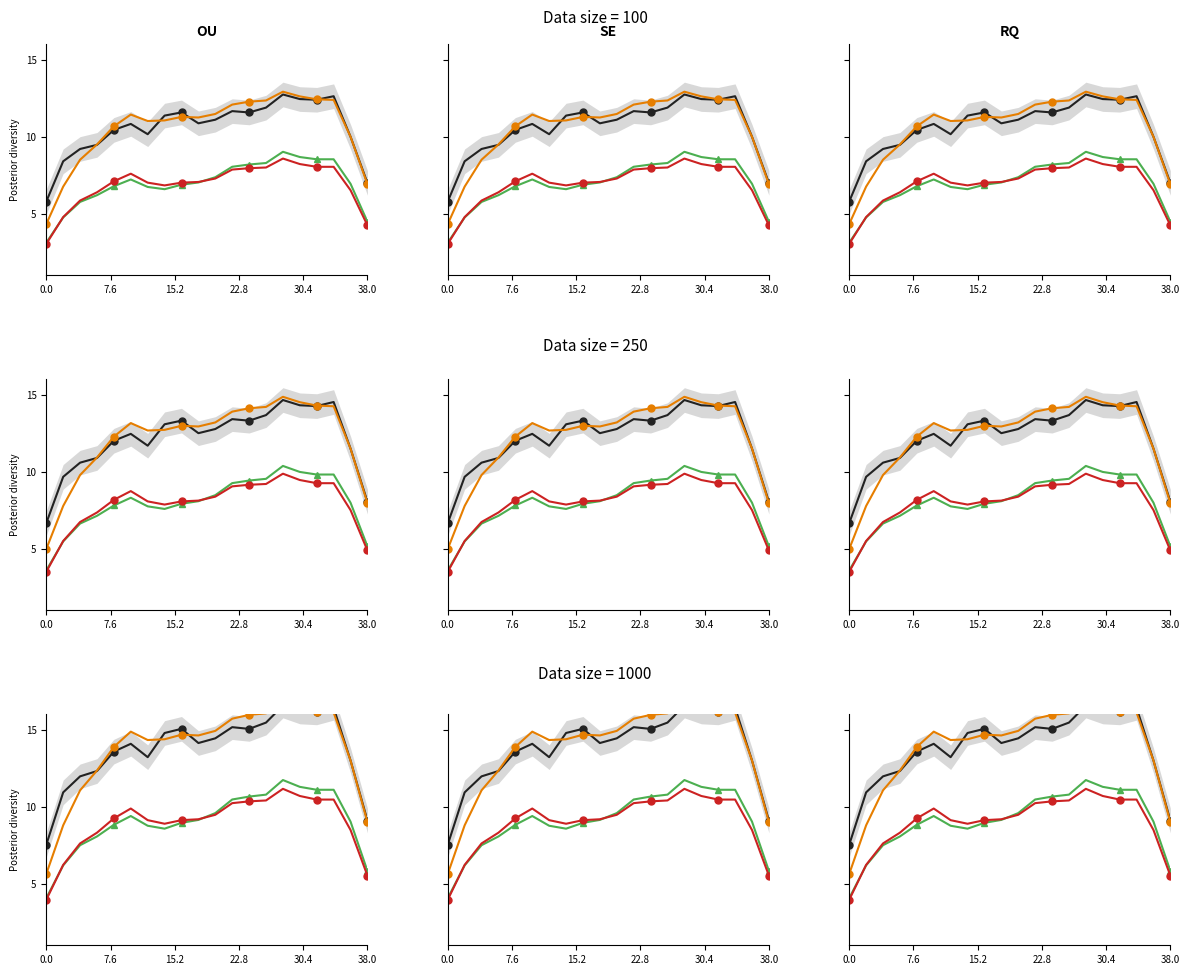

At which label is red closest to 7?

15.2